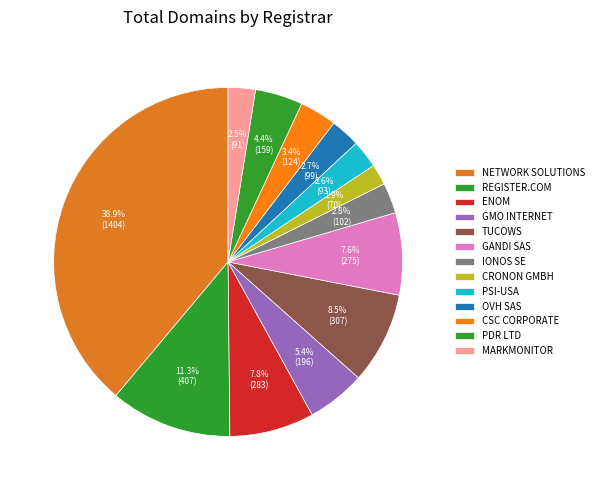

How many slices are in this pie chart?

13